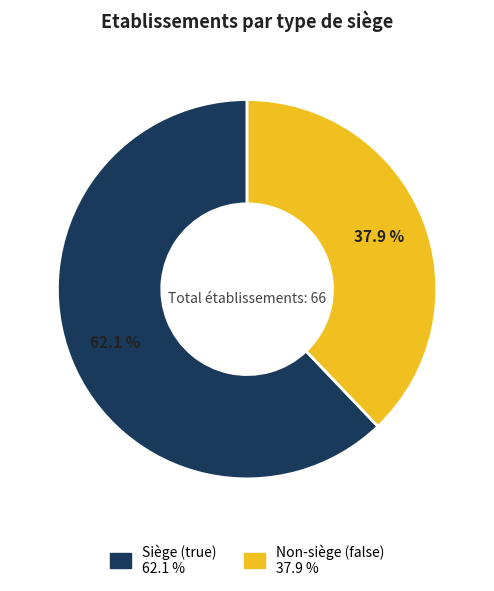

How many slices are in this pie chart?

2